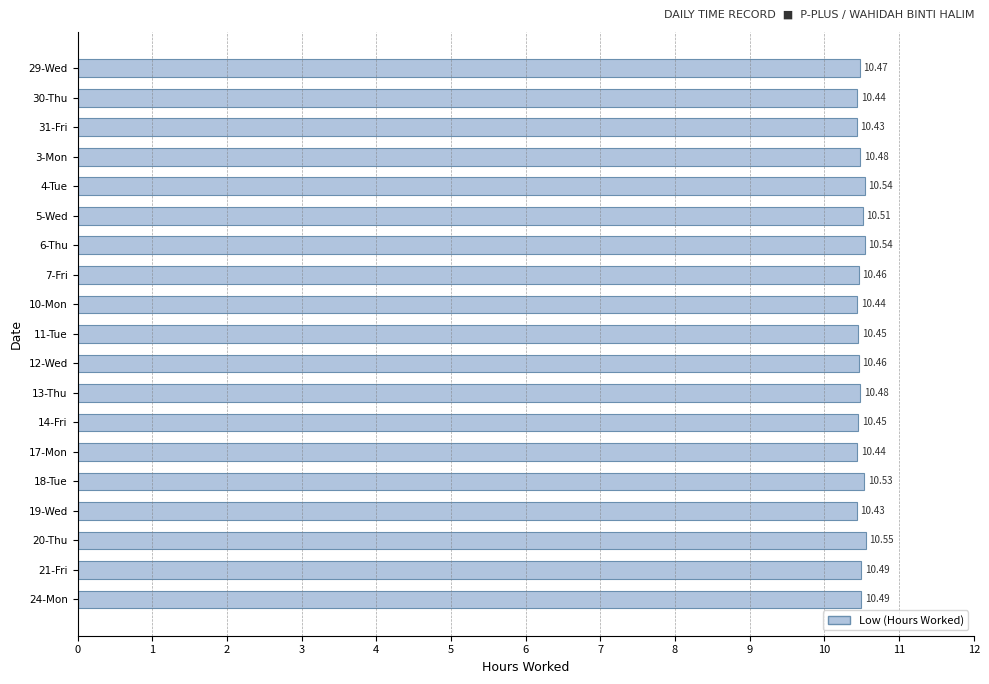

What is the sum of all values?

199.1